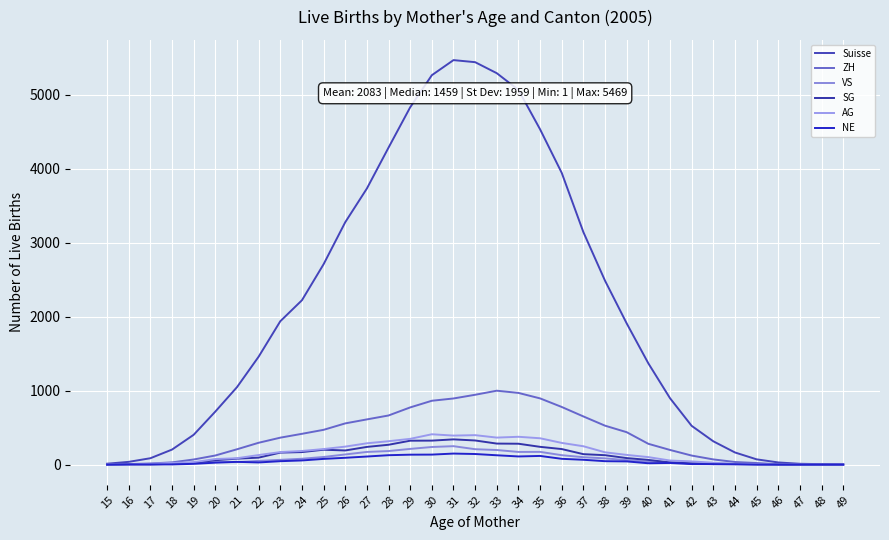

What are all the series names shown in the legend?

Suisse, ZH, VS, SG, AG, NE